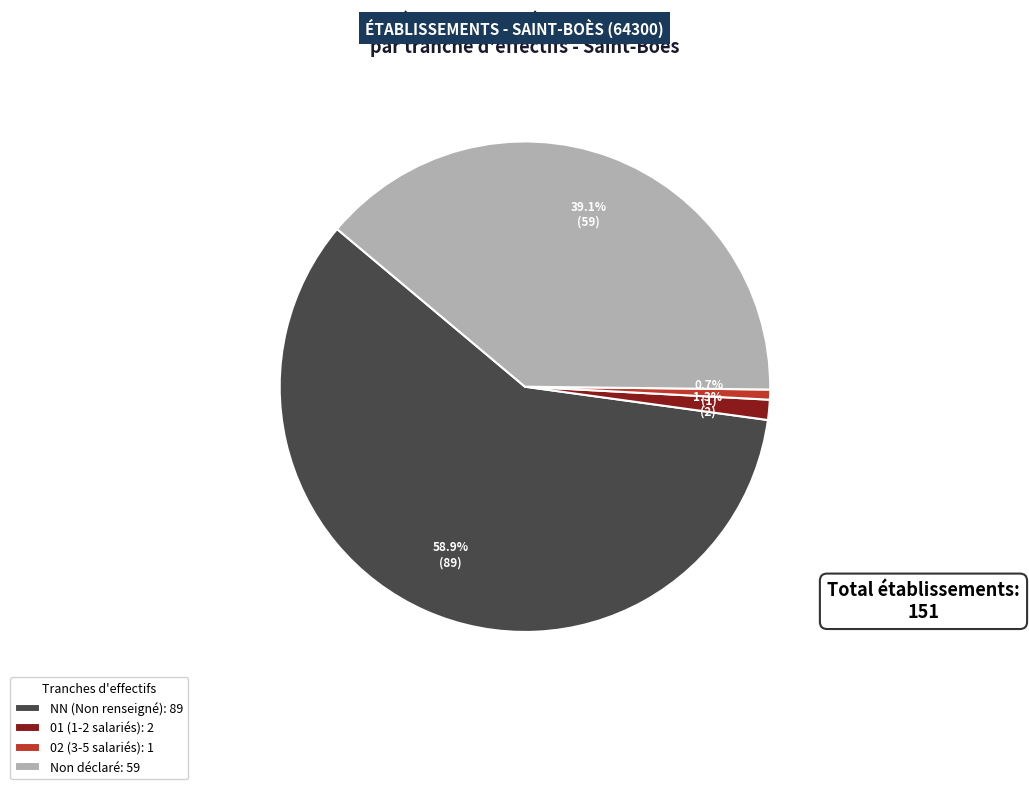

Do 02 (3-5 salariés): 1 and 01 (1-2 salariés): 2 together represent more than half of the pie?

No